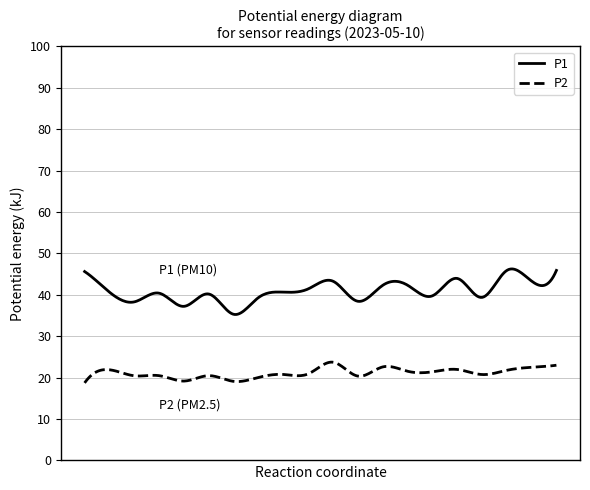

Which series has the widest spread of values?

P1